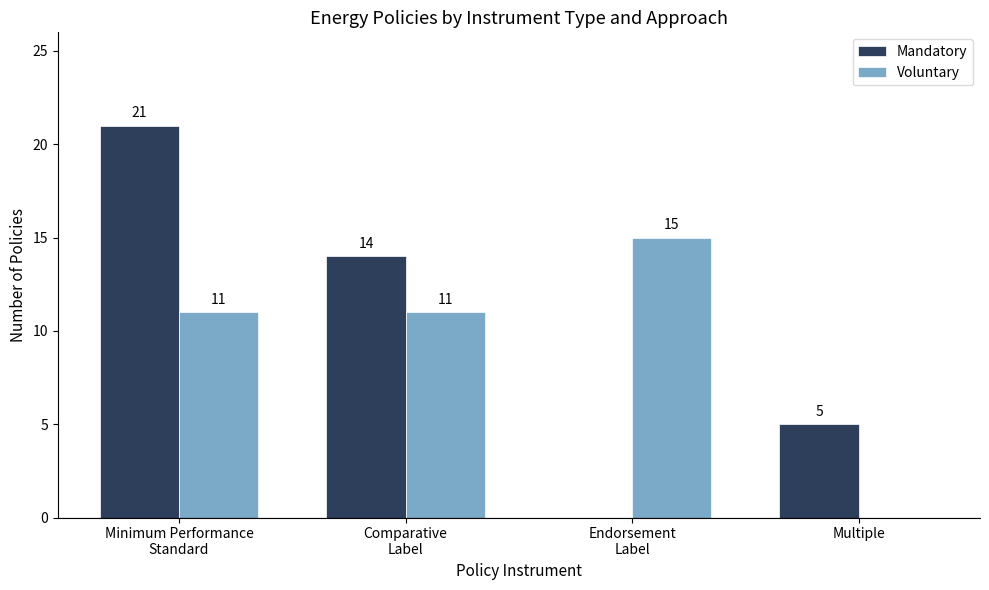

What is the sum of all Mandatory values?

40